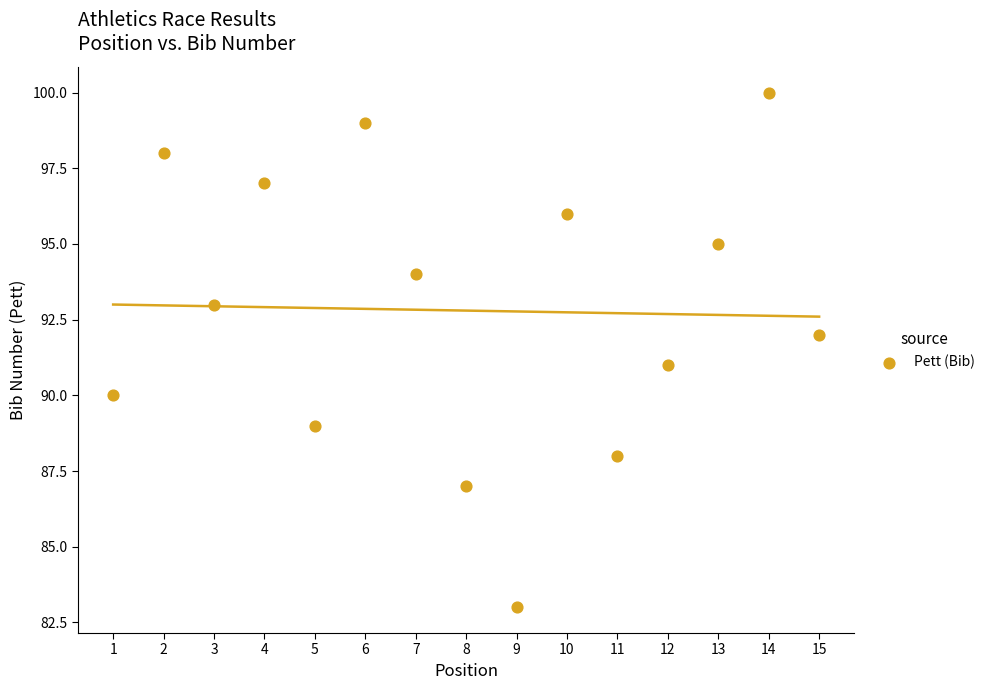

What is the range of X values (max minus min)?

14